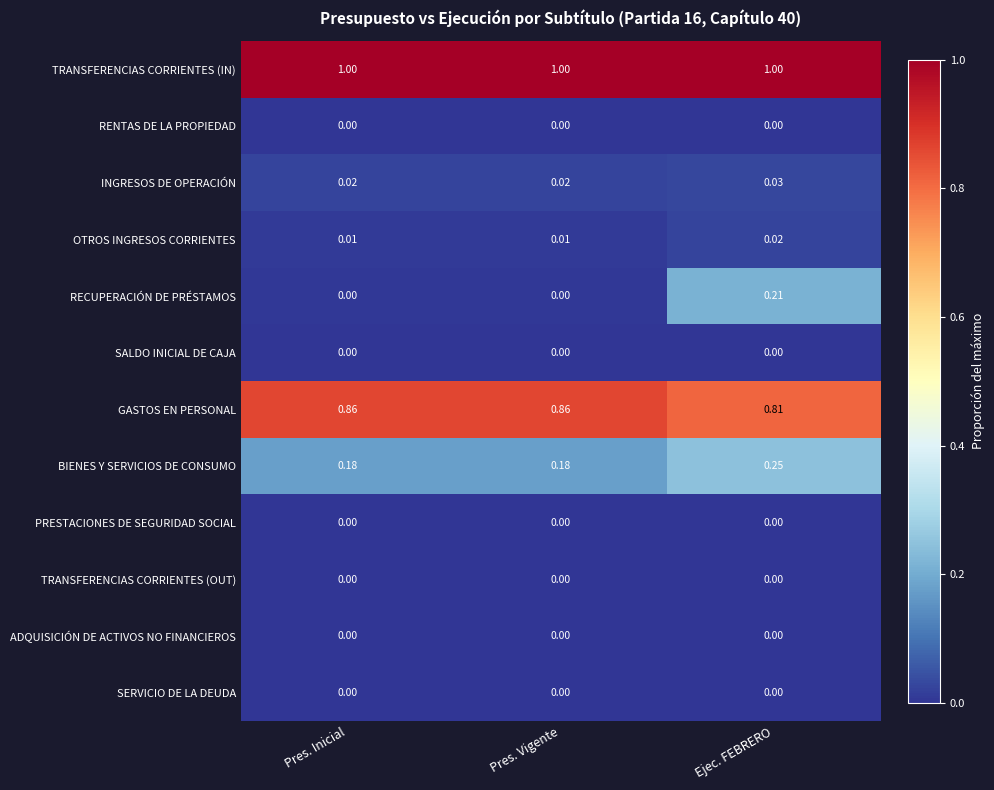

Which series has the largest range (max minus min)?

RECUPERACIÓN DE PRÉSTAMOS